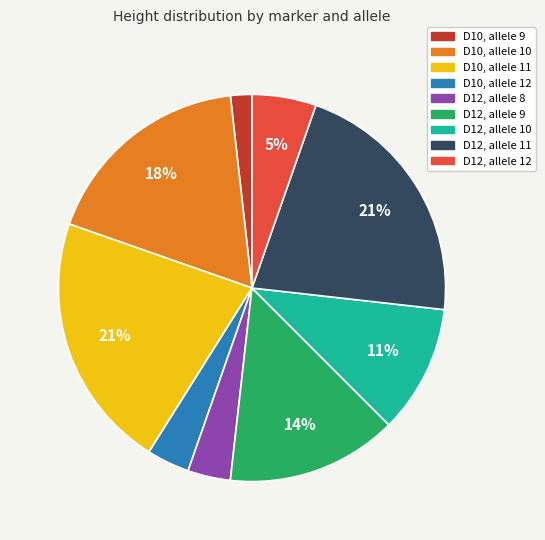

What is the ratio of the value at D12, allele 12 to the value at D12, allele 10?

0.5